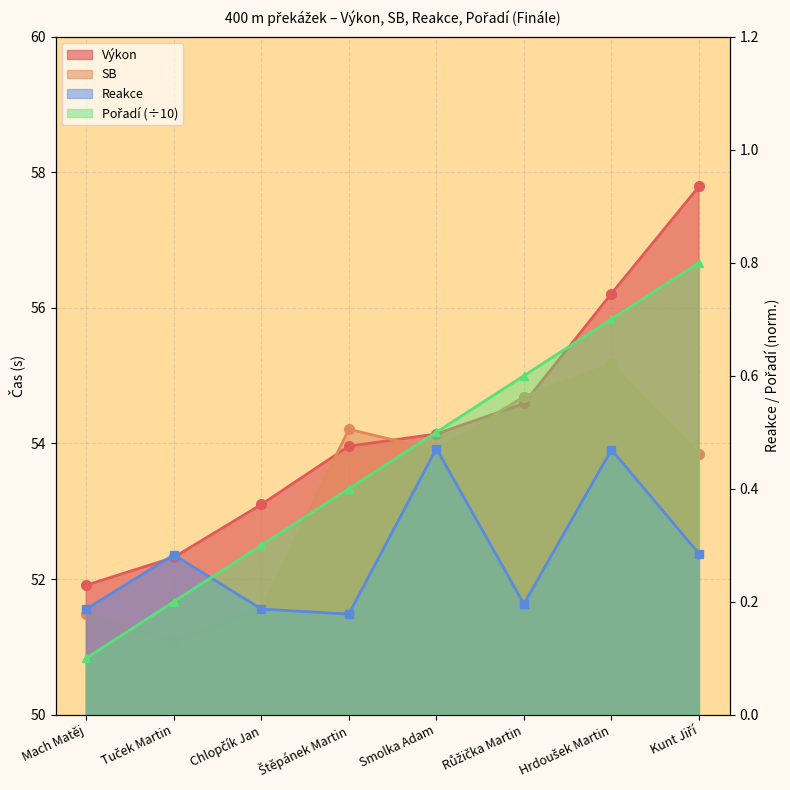

Between Mach Matěj and Růžička Martin, which series saw the biggest shift?

SB